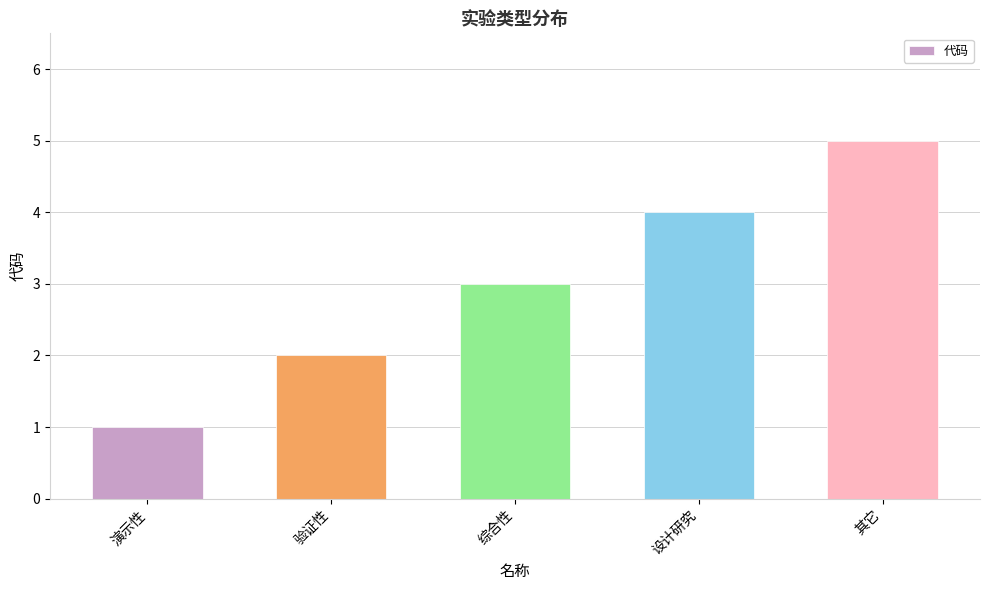

Is it true that the value at 验证性 is 3?

False